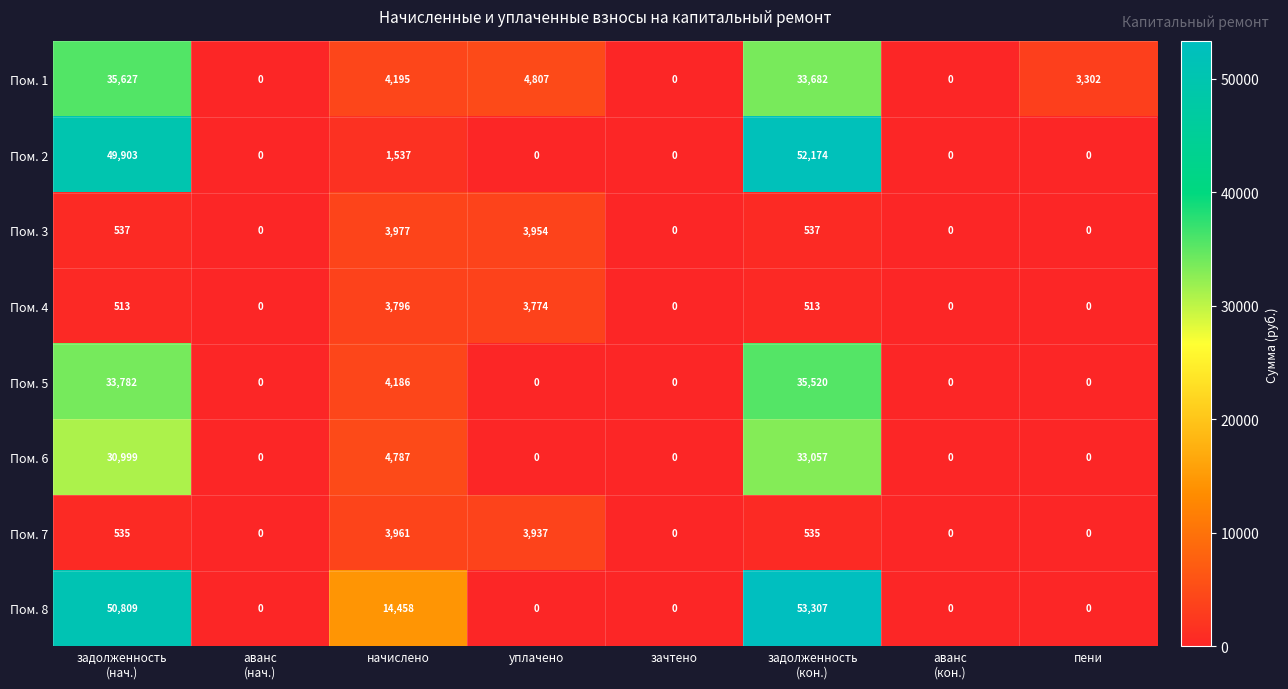

True or false: Пом. 6 has a value of 0 at зачтено.

True